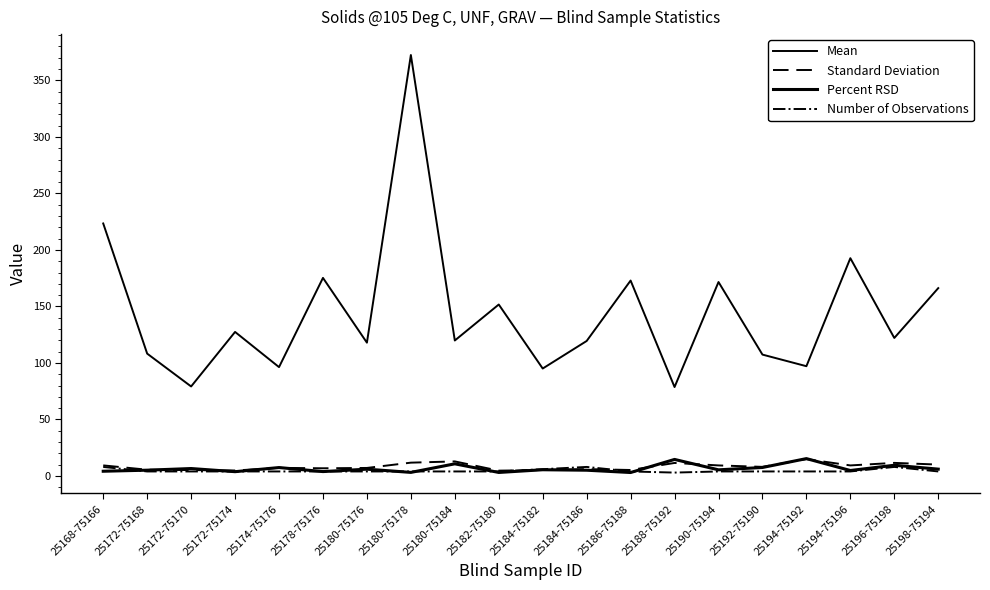

Does the chart have visible grid lines?

No